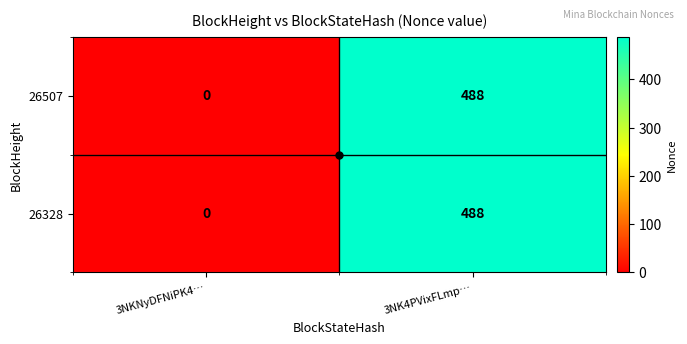

At which category is the sum across all series the highest?

3NK4PVixFLmp…